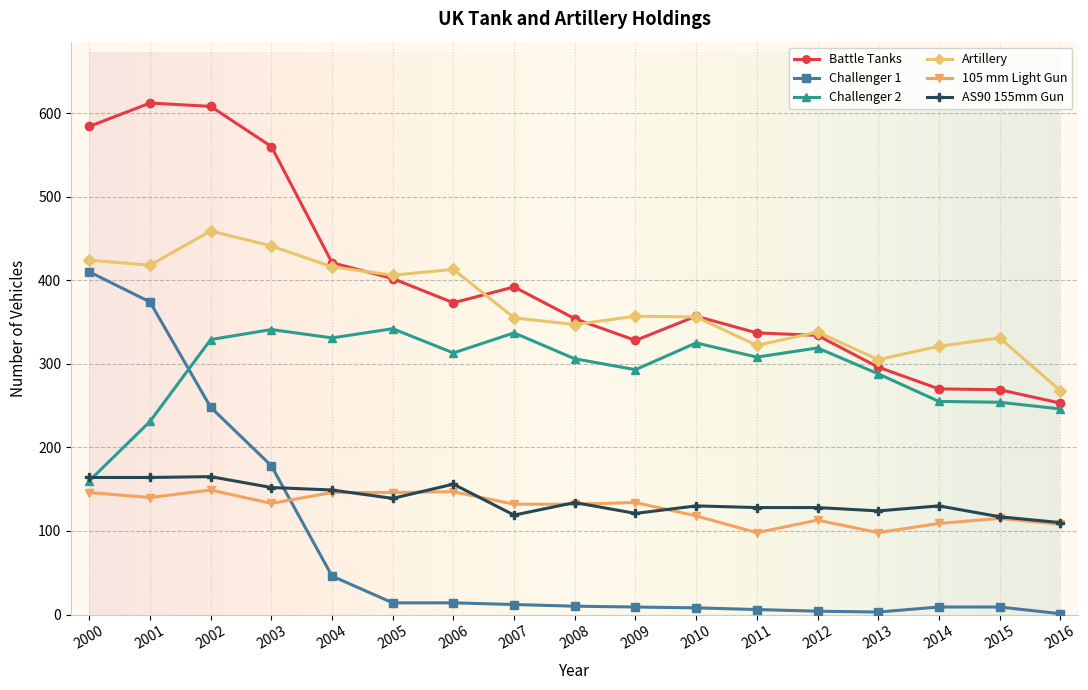

What is the smallest value displayed?

1